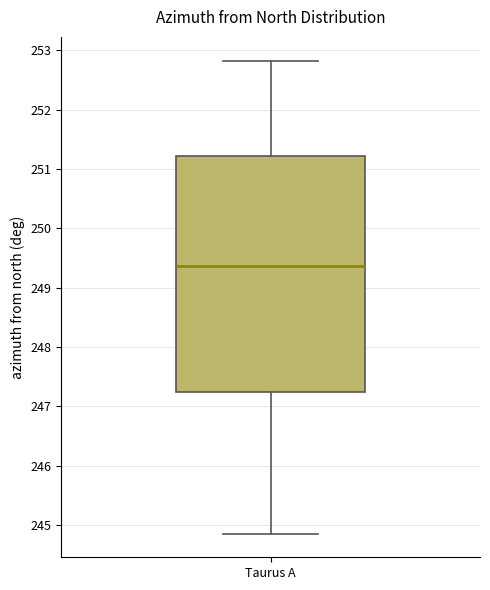

Where does the lower whisker of the box for Taurus A end on the y-axis? The values are not printed on the chart, so give them approximately, as read against the axis.

244.9